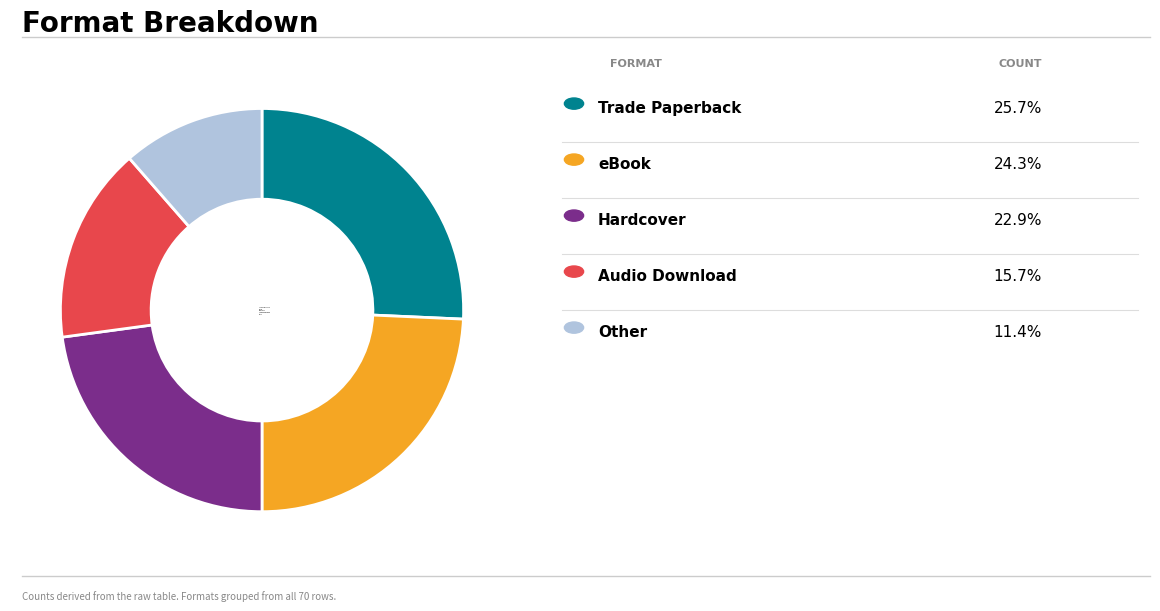

What is the ratio of the value at Audio Download to the value at Hardcover?

0.7